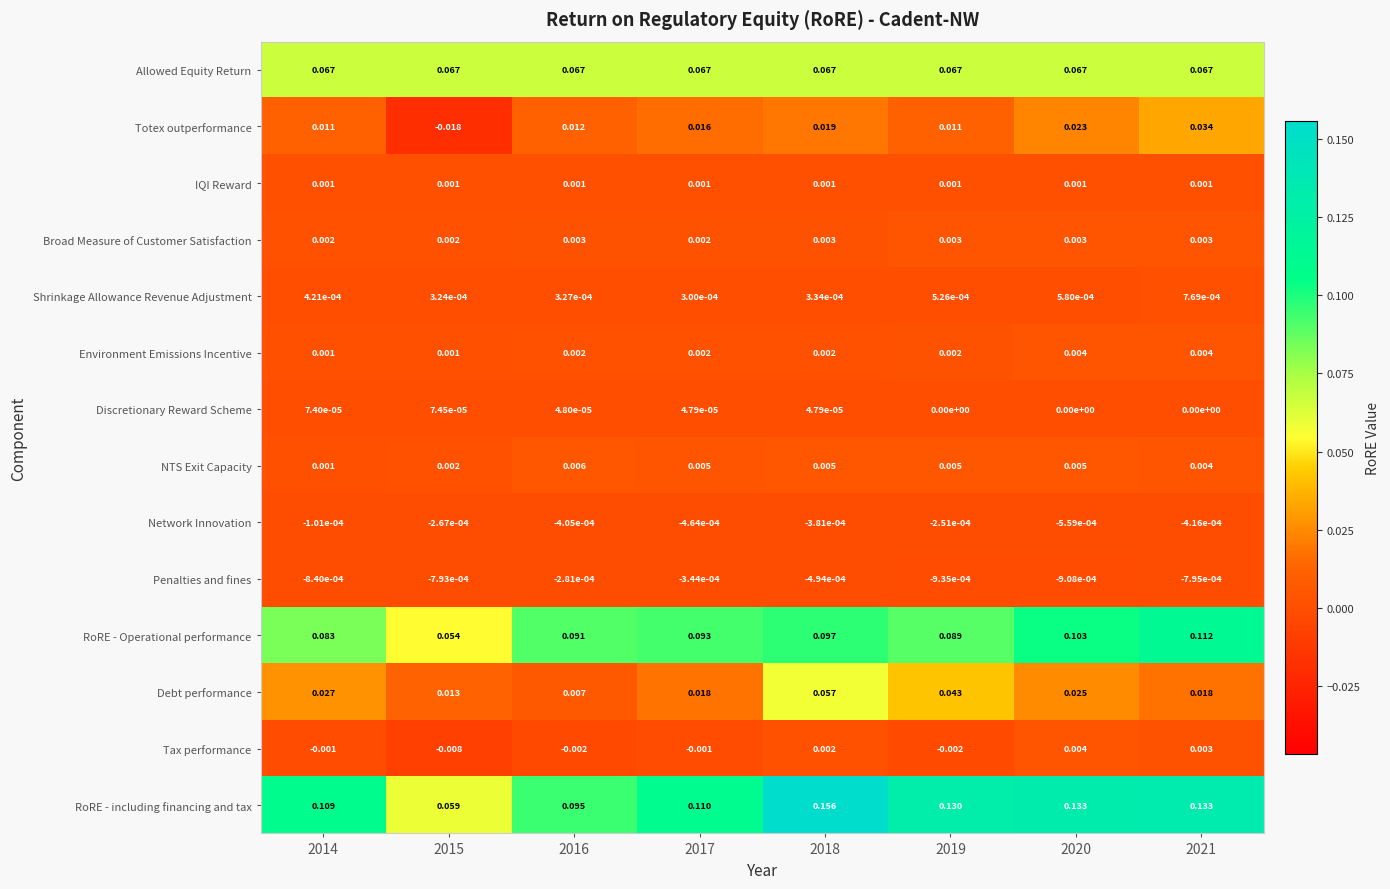

Which series has the largest total across all categories?

RoRE - including financing and tax